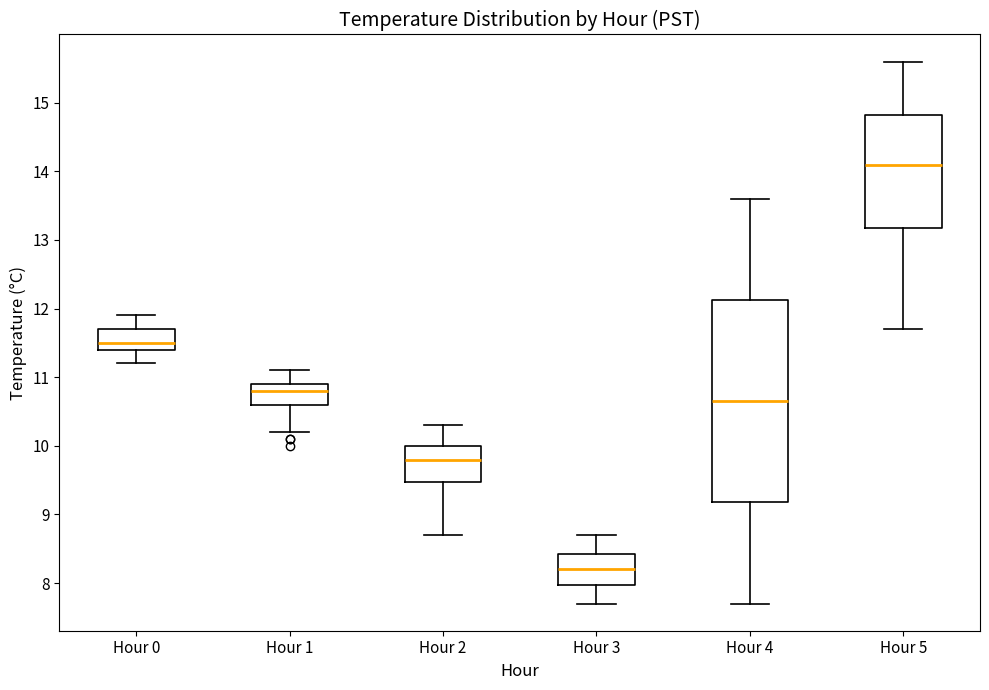

Which box's median line is the lowest?

Hour 3